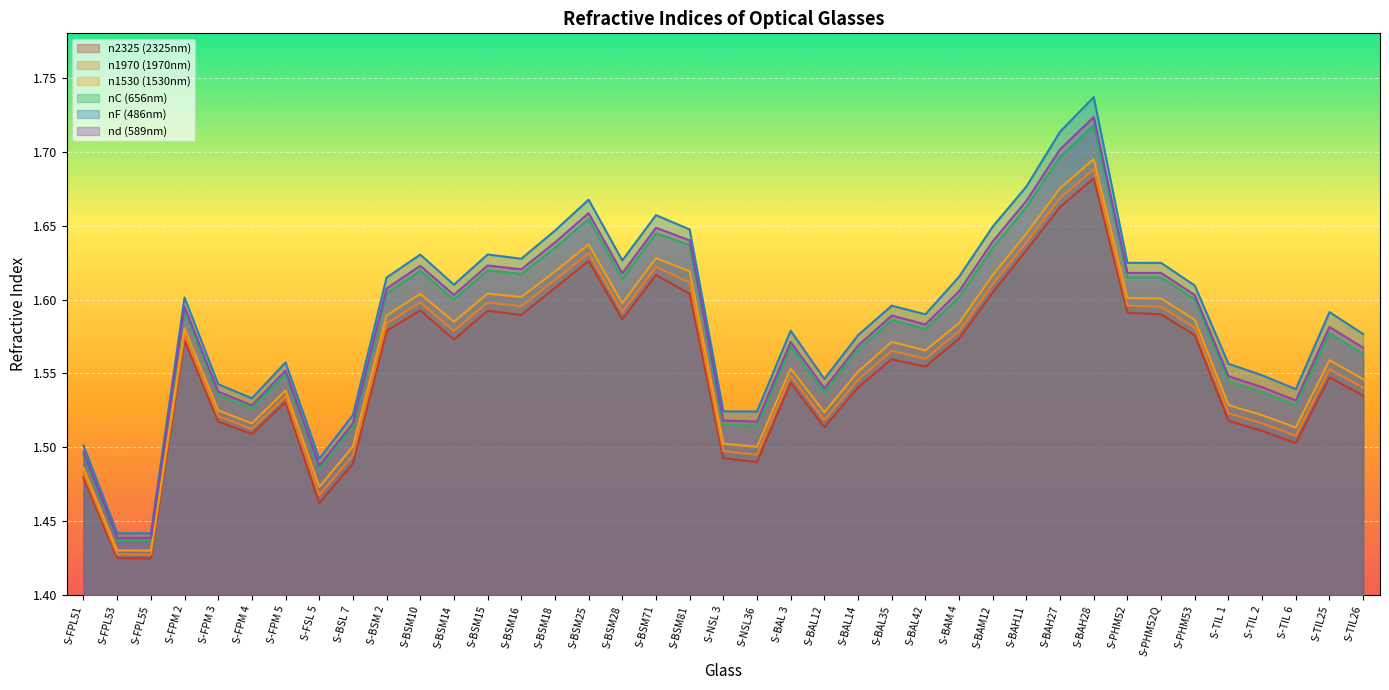

What is the label of the 7th point from the left?

S-FPM 5